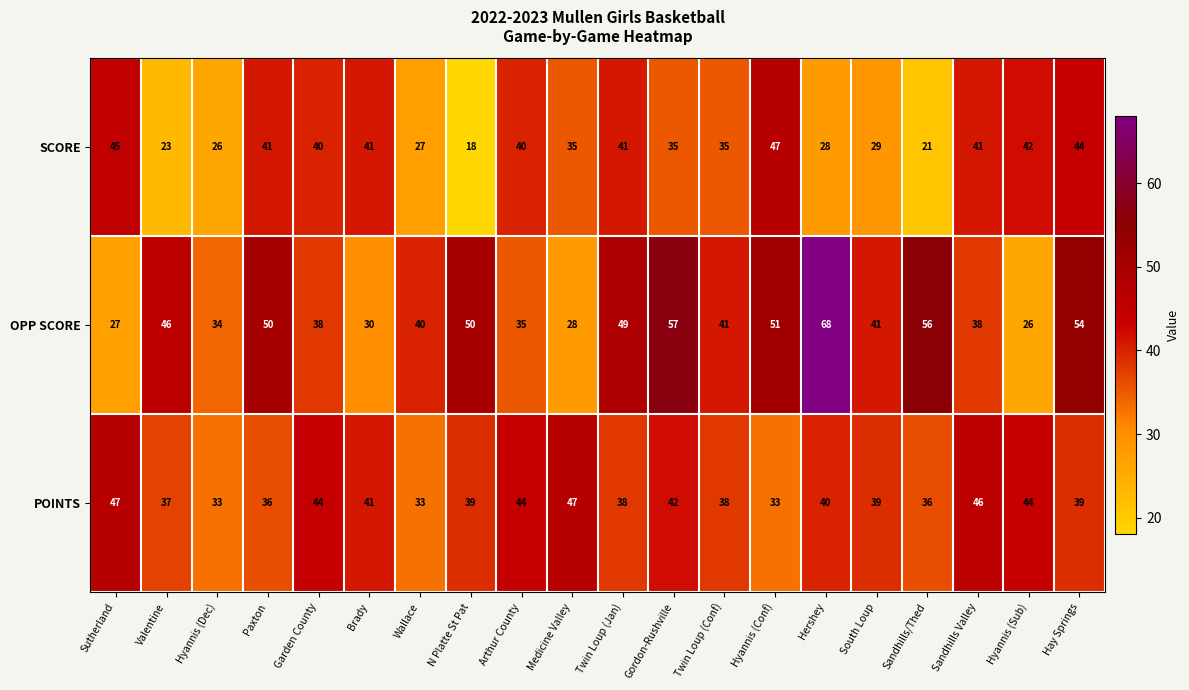

What is the smallest value displayed?

18